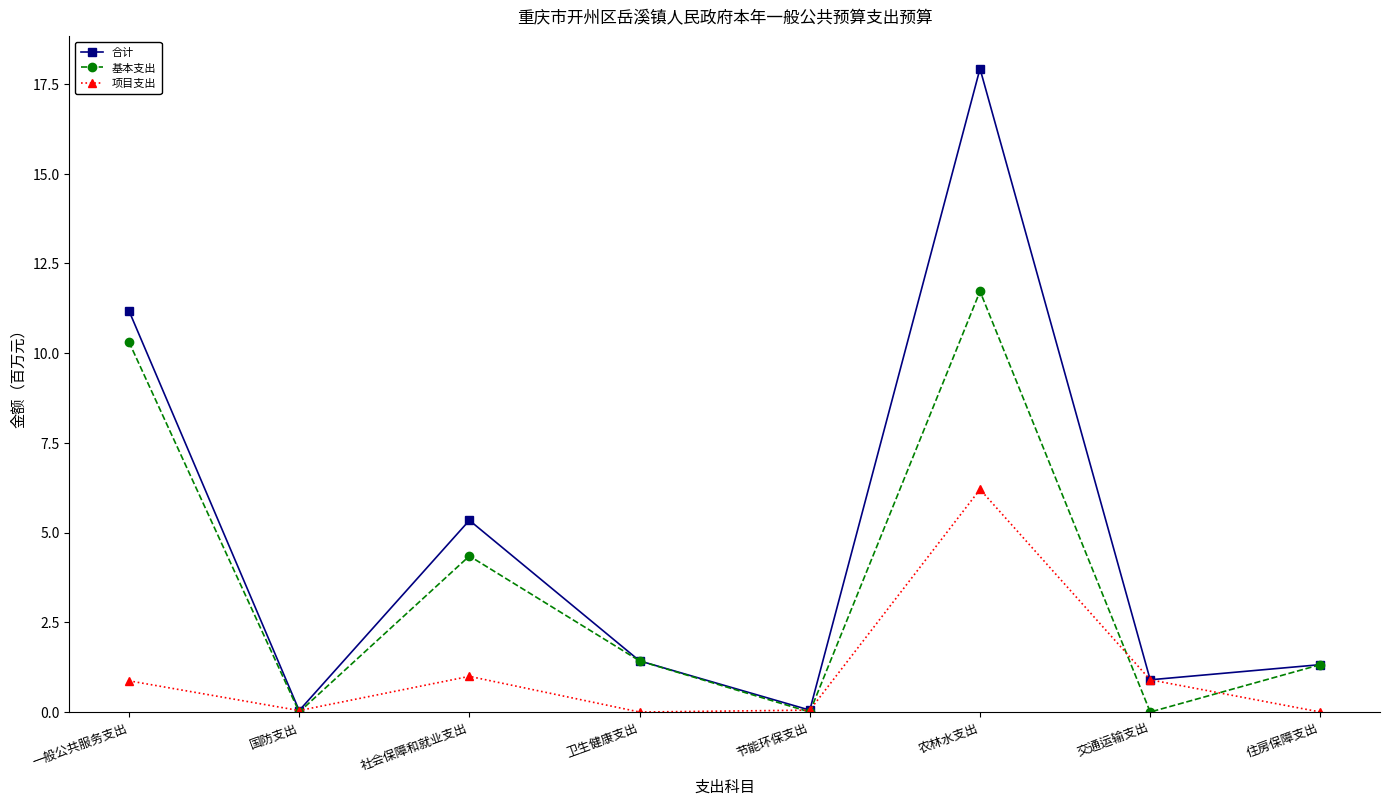

Which category has the highest value across all series?

农林水支出